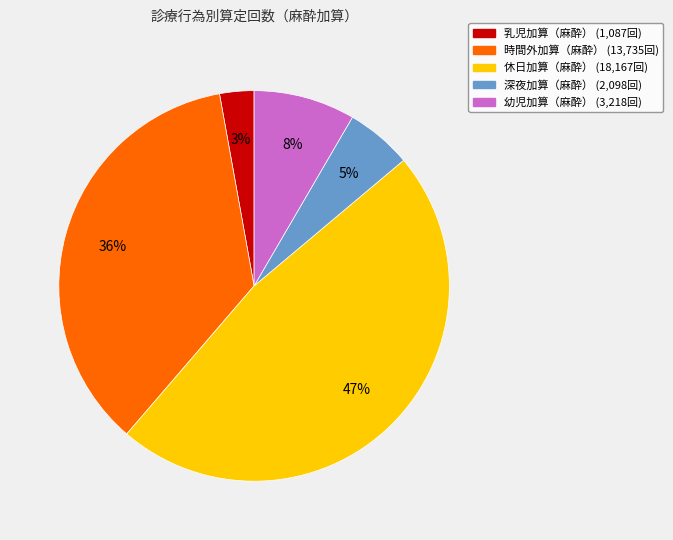

Combined, do 時間外加算（麻酔） and 乳児加算（麻酔） account for over 50%?

No